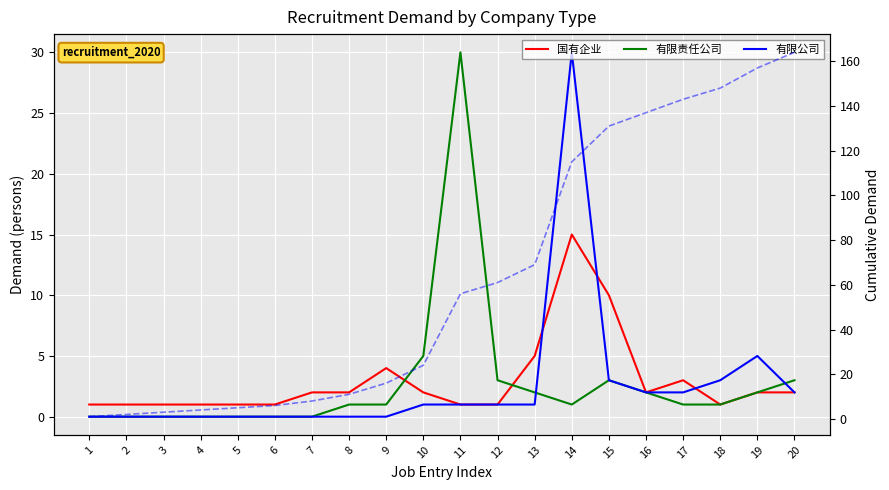

What is the average value of the 有限公司 series?

3